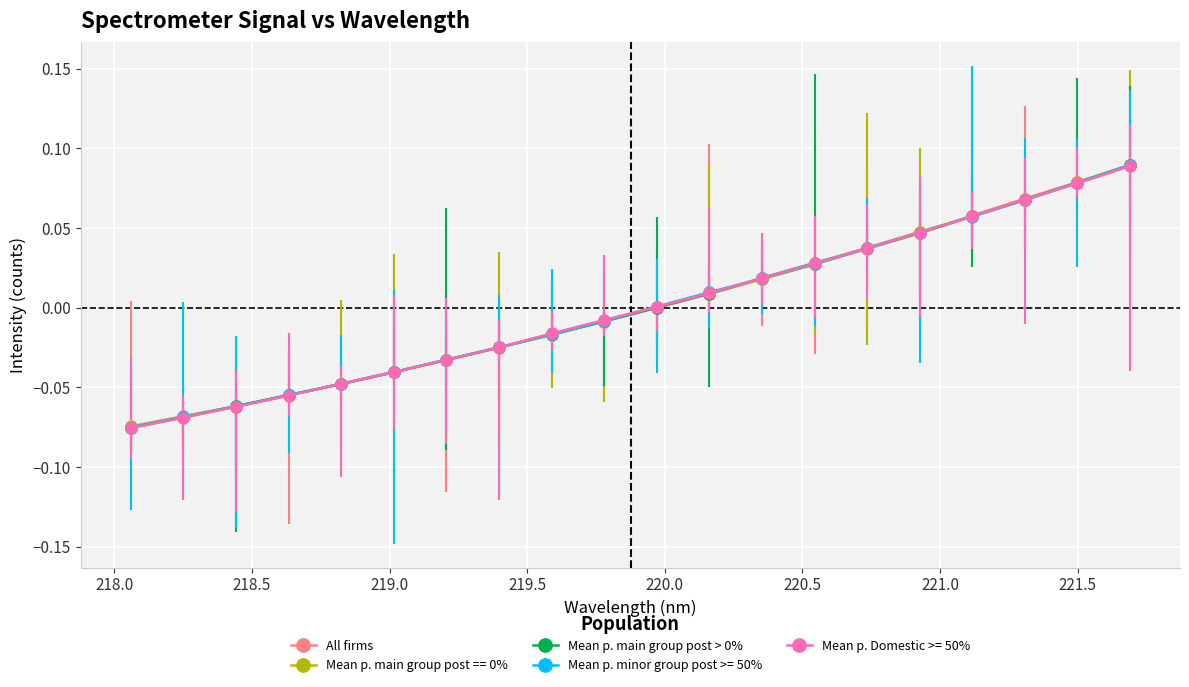

True or false: All firms has more than 2 points higher than both neighbors.

False